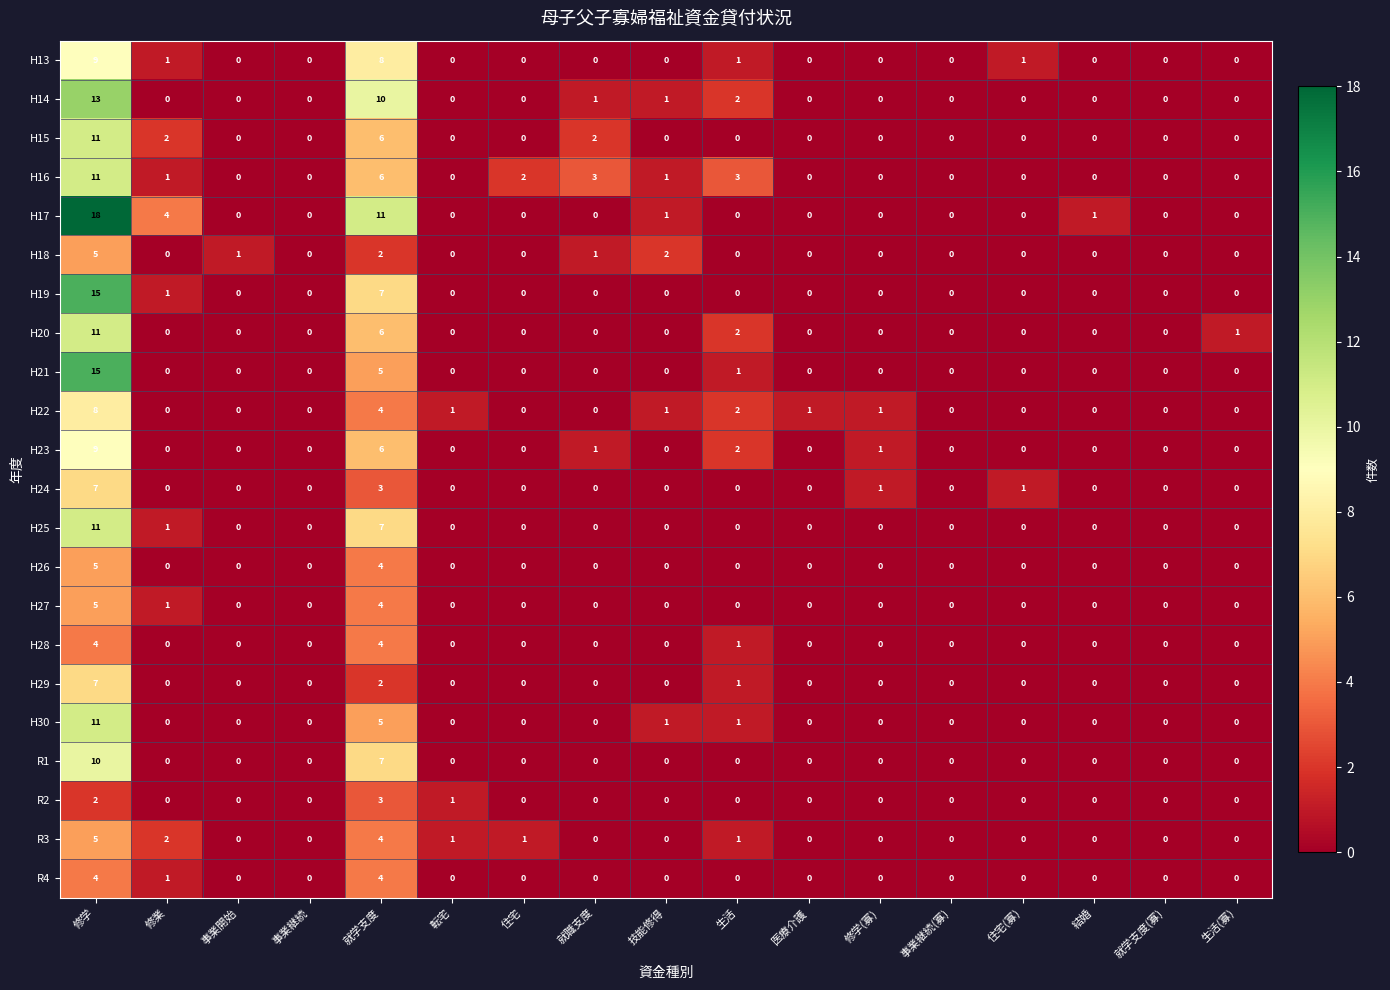

Which series has the largest range (max minus min)?

H17